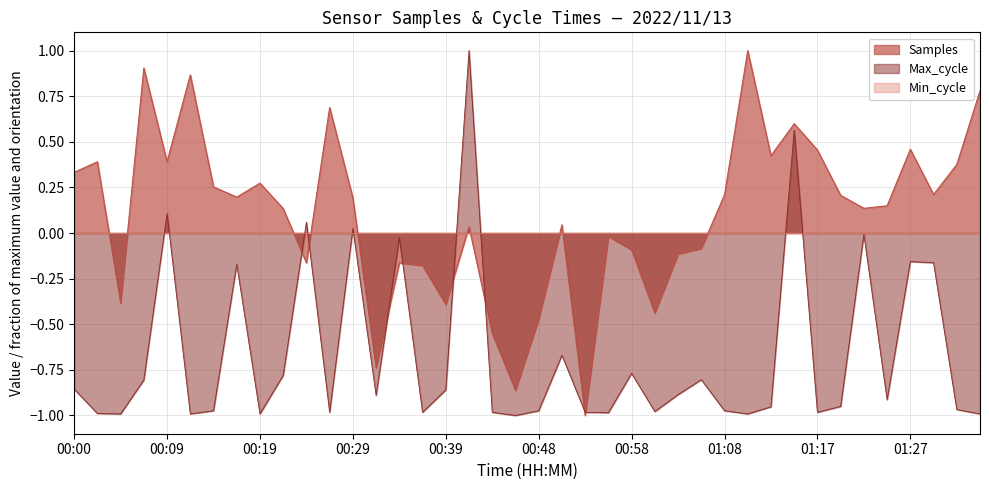

True or false: Samples has a value of -0.1 at 00:58.

True